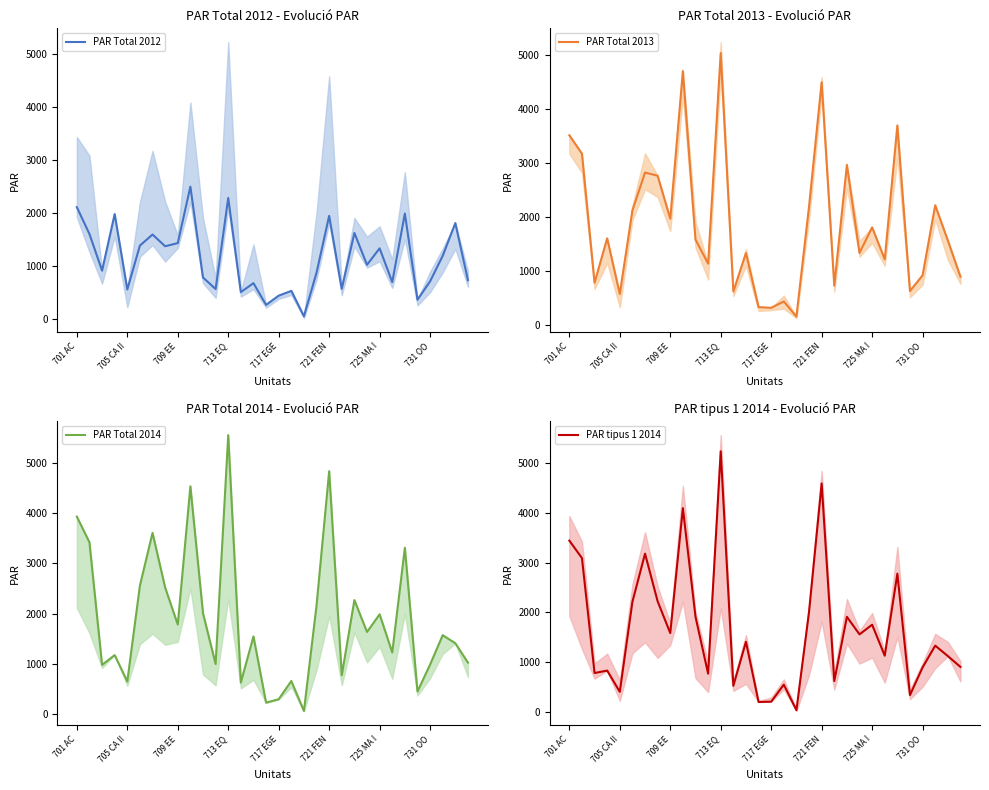

What is the label of the 9th point from the right?

23